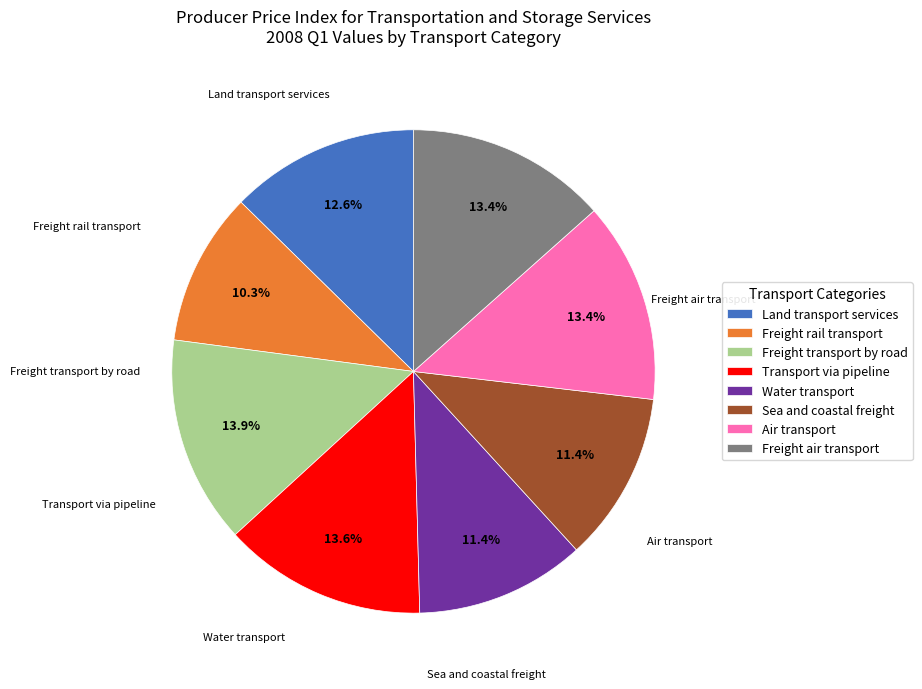

To the nearest percent, what is the difference between the Freight rail transport and Air transport slice percentages?

3%